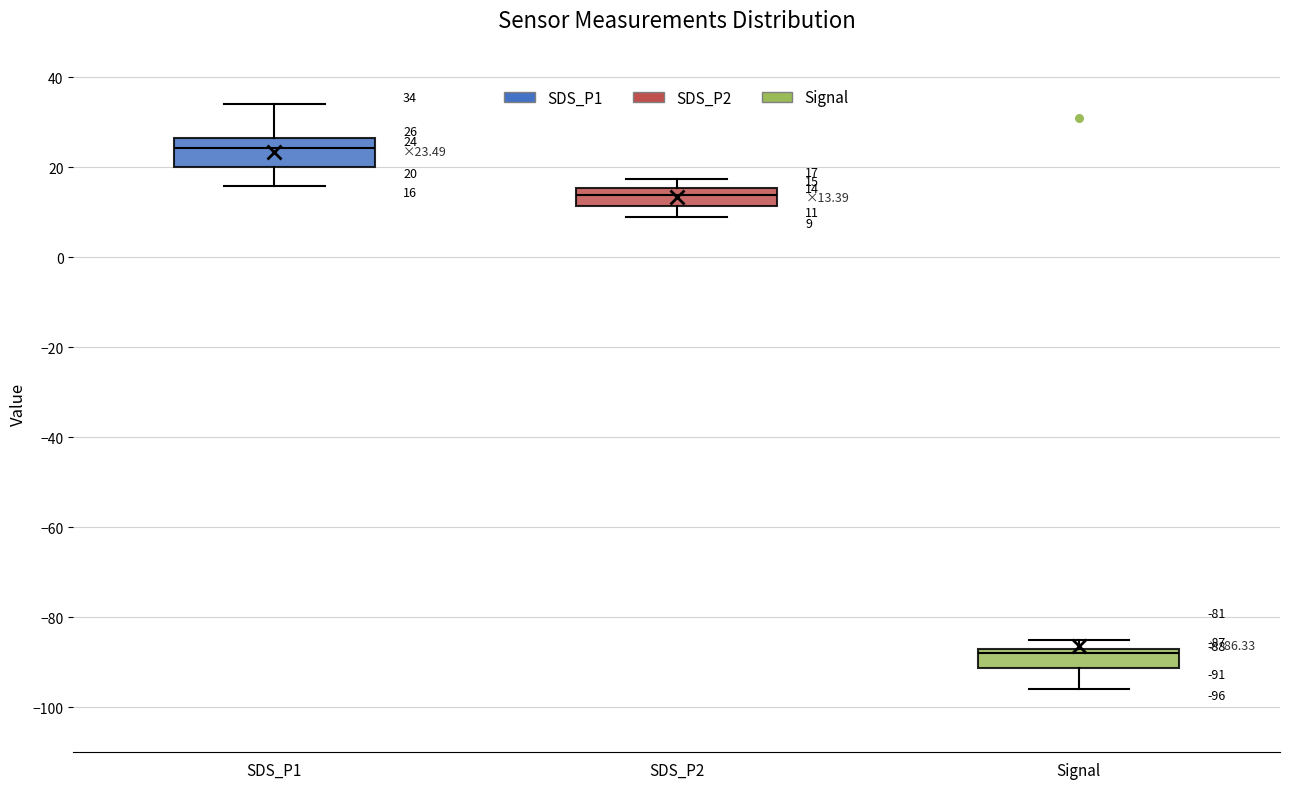

Which box's median line is the lowest?

Signal